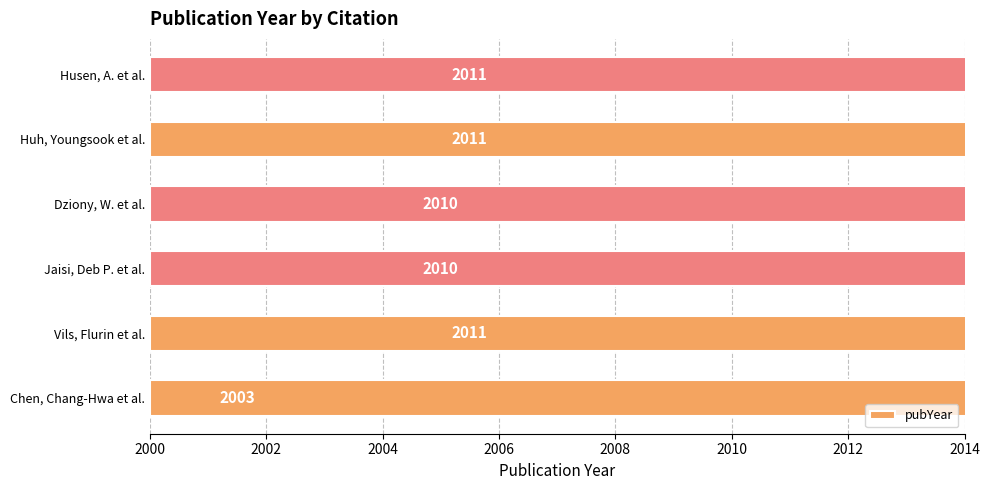

Count the values in the range 2010 to 2011.

5